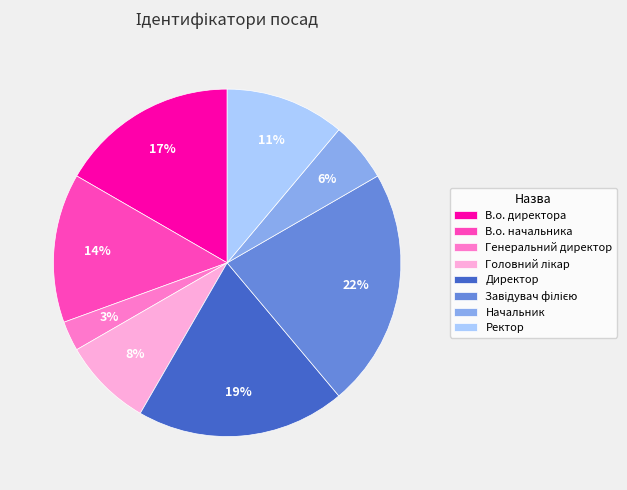

To the nearest percent, what percentage of the pie is Начальник?

6%